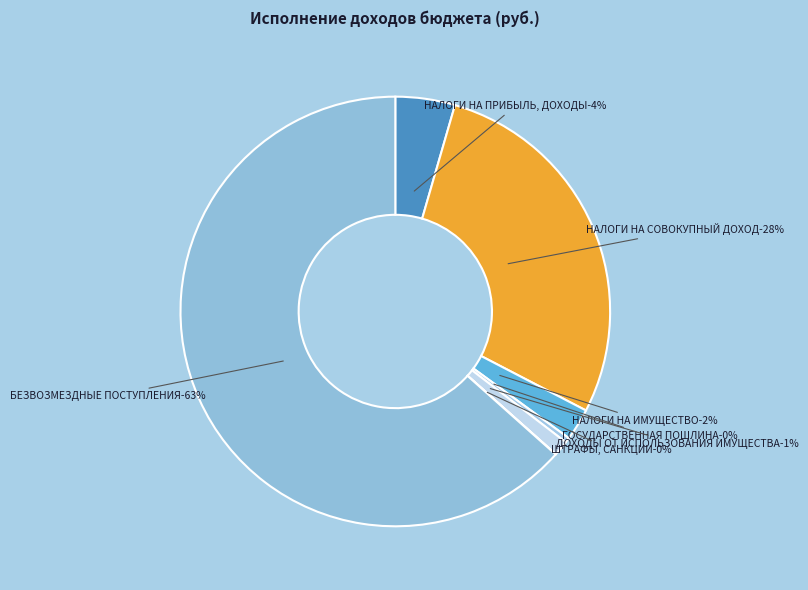

What is the ratio of the value at БЕЗВОЗМЕЗДНЫЕ ПОСТУПЛЕНИЯ to the value at НАЛОГИ НА СОВОКУПНЫЙ ДОХОД?

2.3